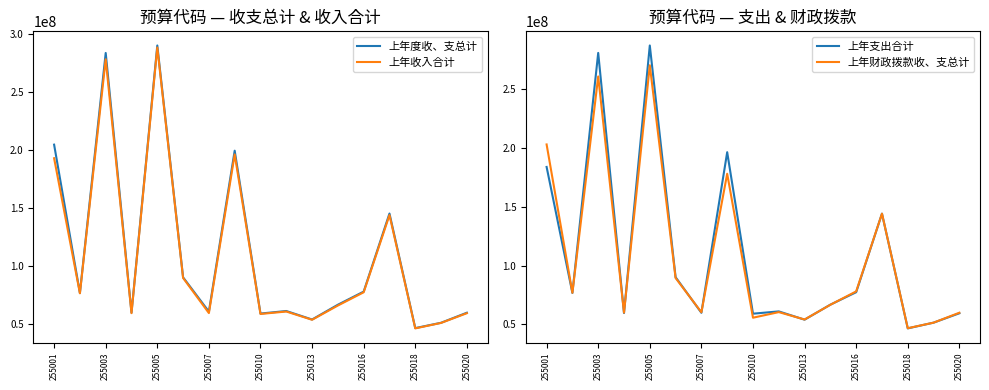

What is the minimum value for 上年收入合计?

46598684.6